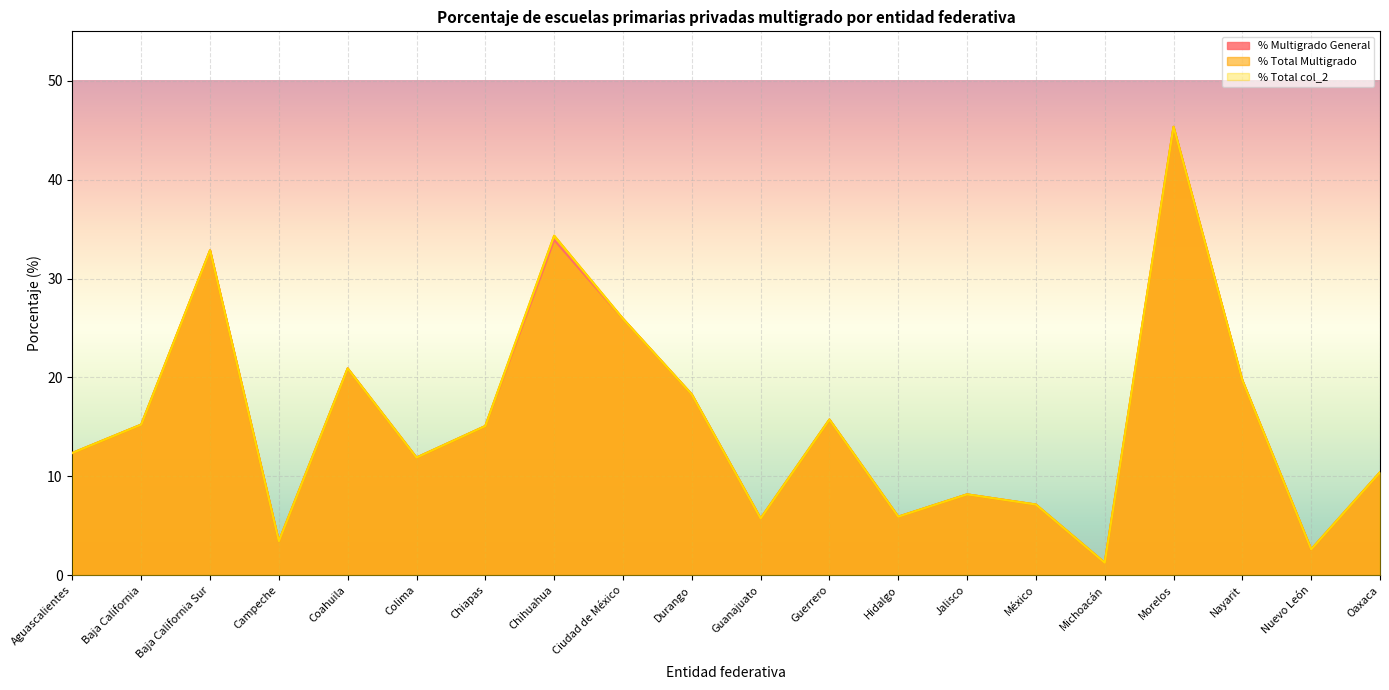

What is the label of the 20th point from the right?

Aguascalientes